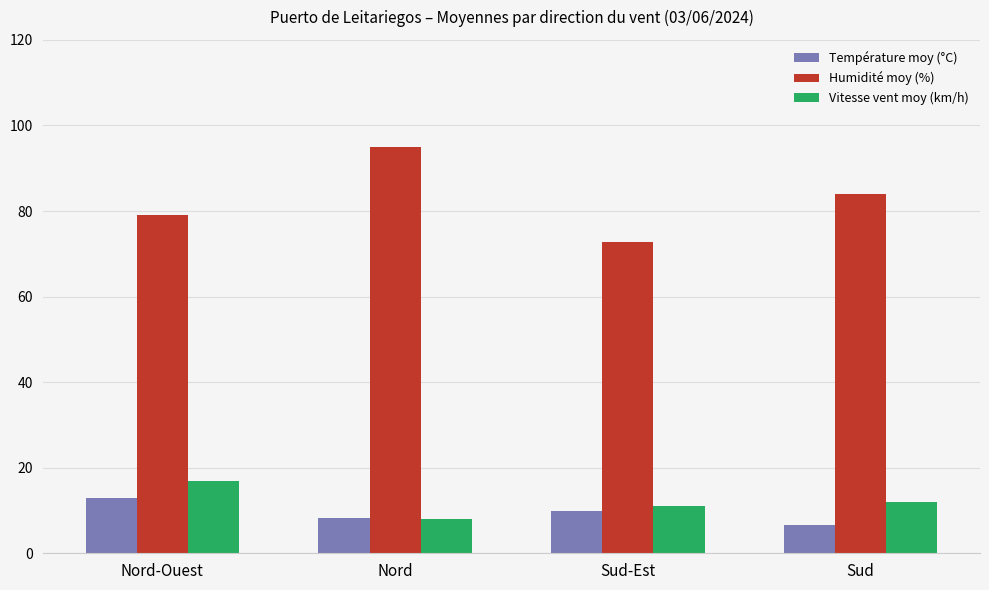

Between Nord and Sud, which series saw the biggest shift?

Humidité moy (%)